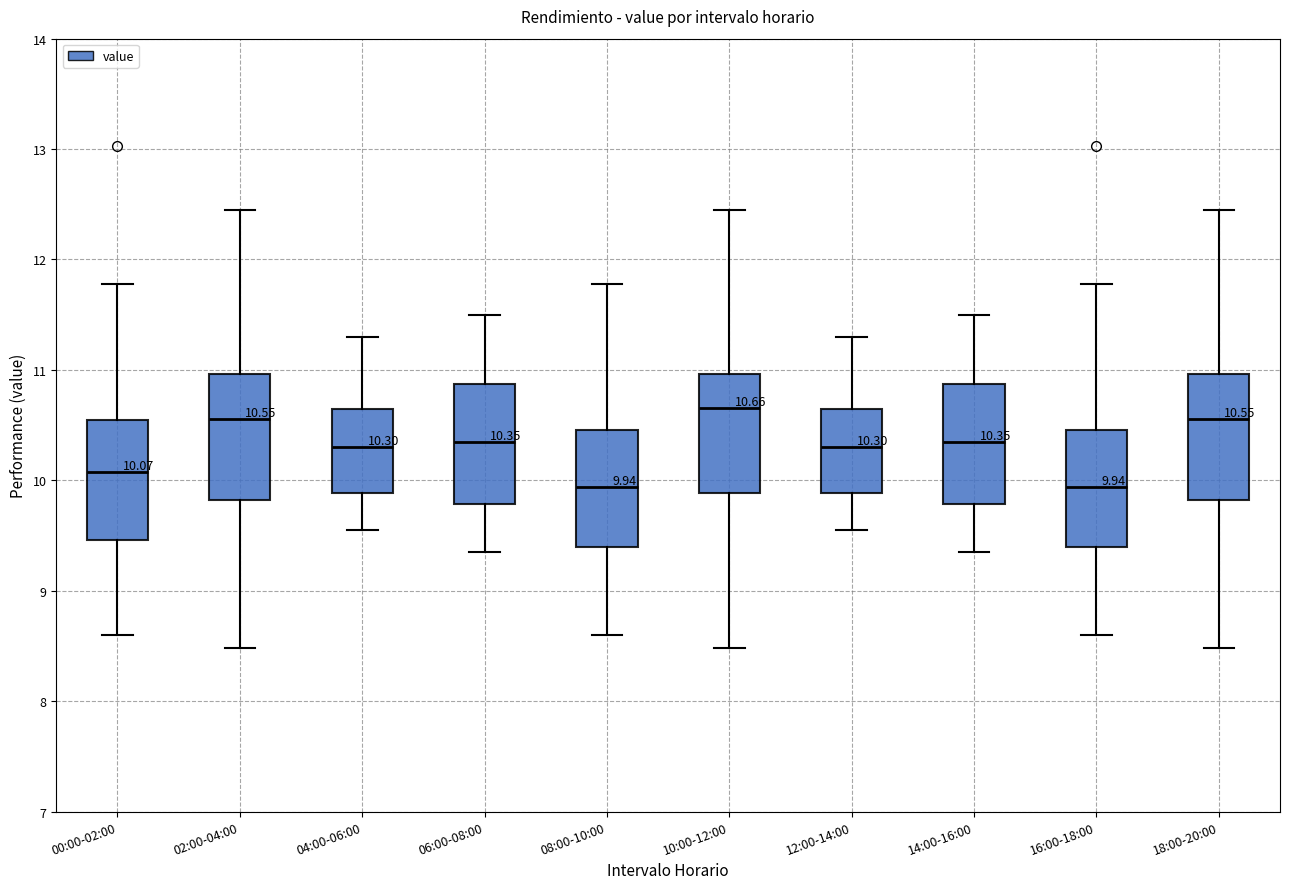

Which box has the highest median line?

10:00-12:00